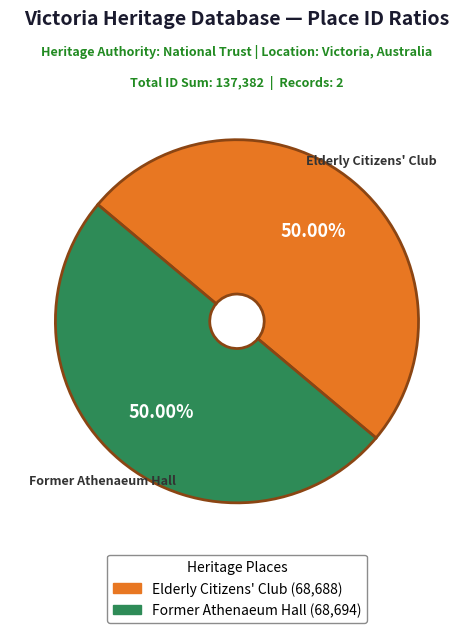

Count the number of slices in the pie.

2